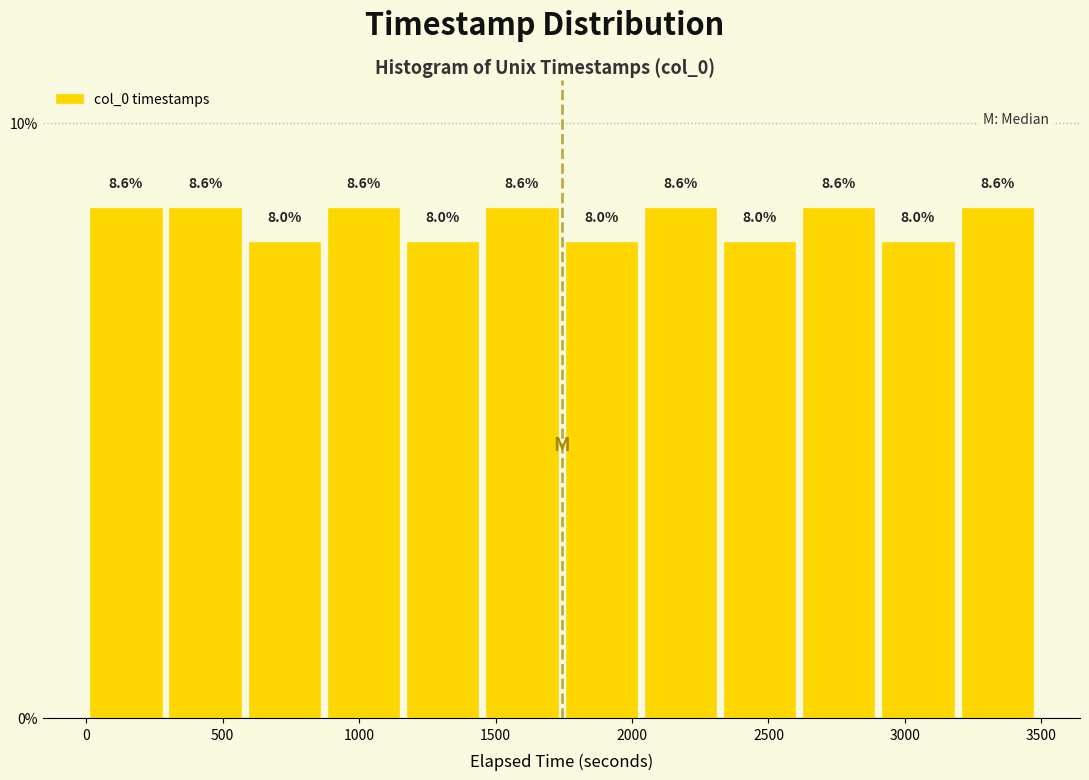

What is the height of the bar covering 2600 to 2900 on the x-axis? The bar edges are not printed on the chart, so give them approximately, as read against the axis.

8.6